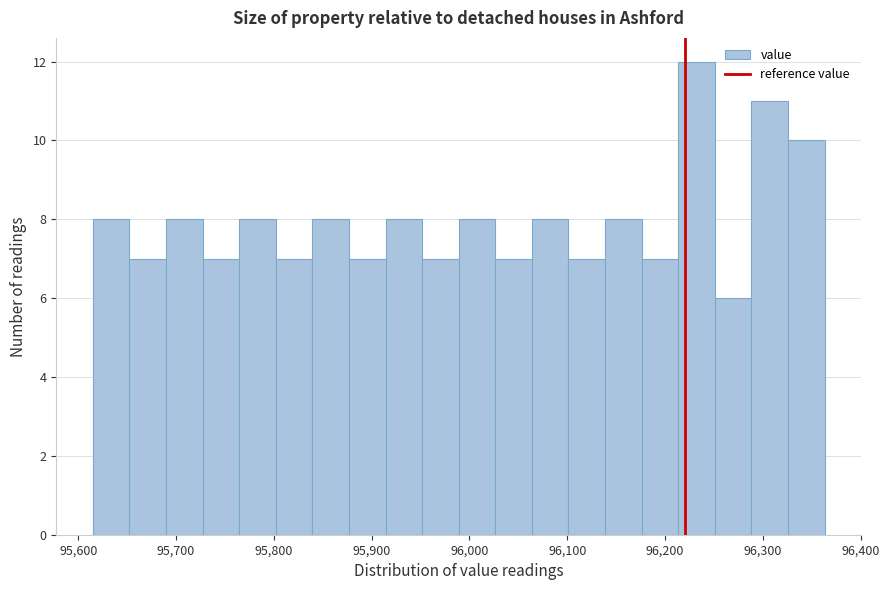

Around what value on the x-axis is the tallest bar? Give the approximate position of its centre, as read against the axis.

96230